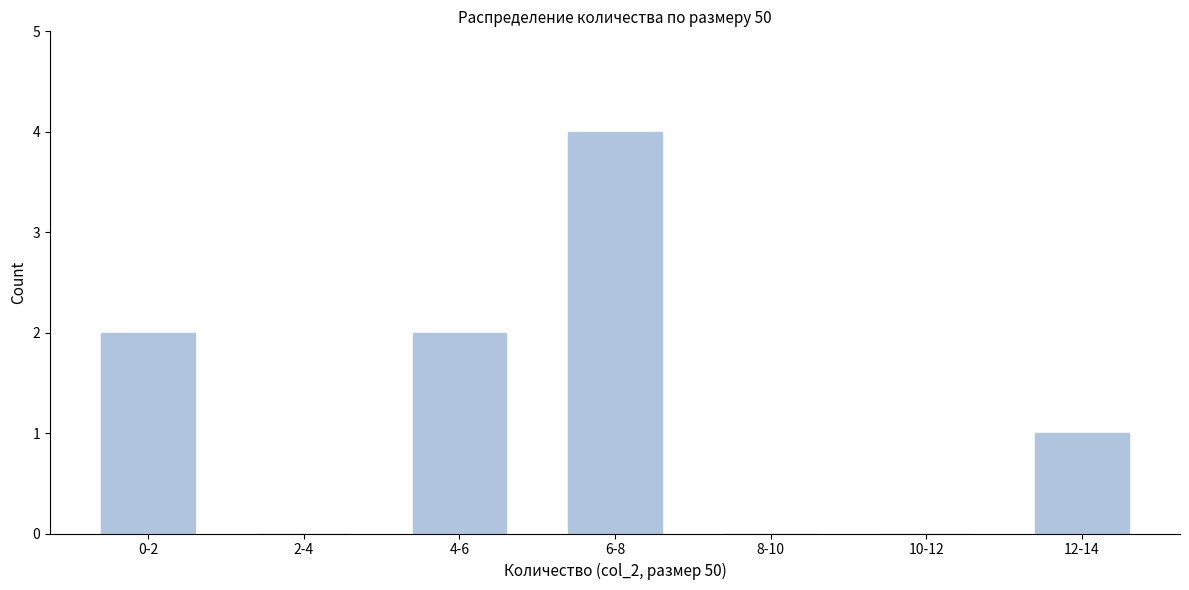

Reading left to right, transcribe all the data shown in this chart.

0-2=2	2-4=0	4-6=2	6-8=4	8-10=0	10-12=0	12-14=1